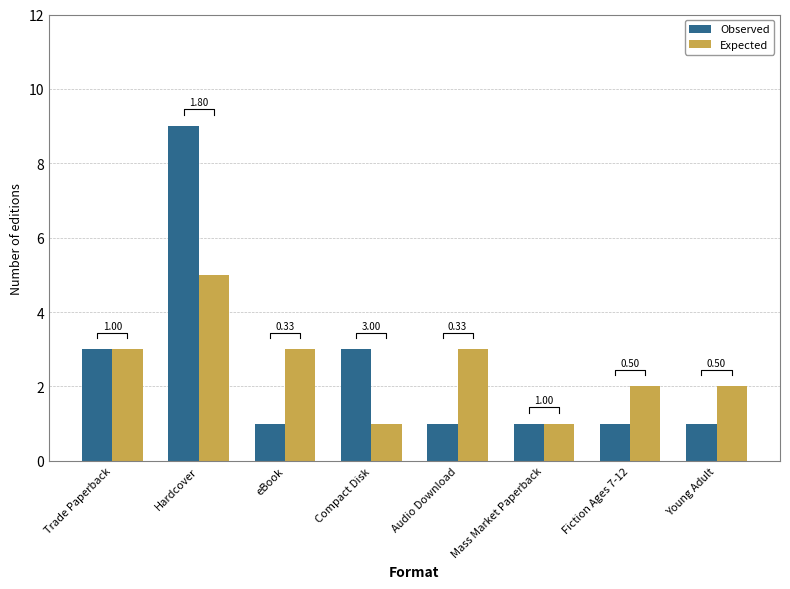

Does the chart contain any negative values?

No